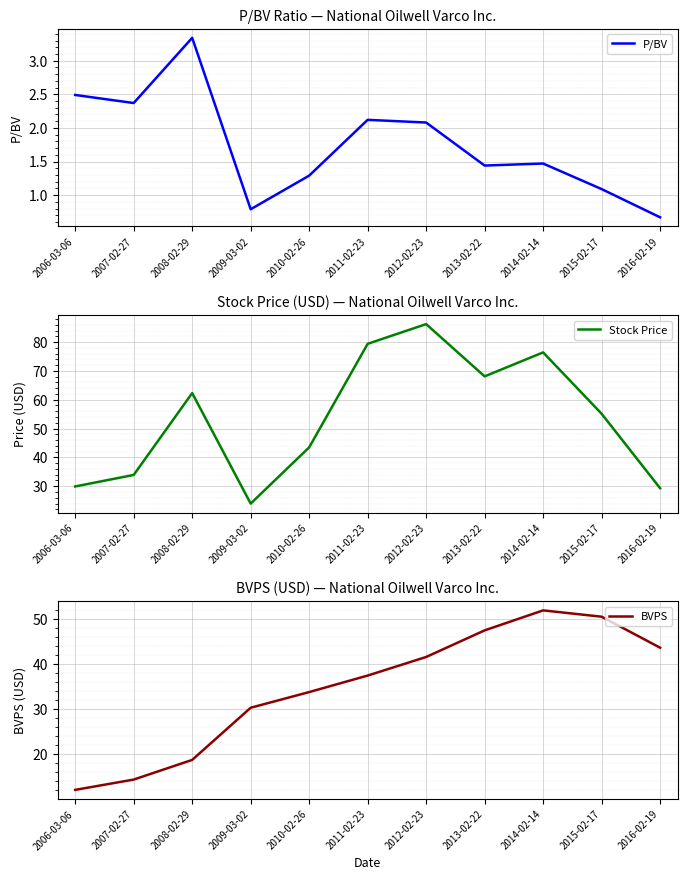

Where does the P/BV series first go above 1?

2006-03-06